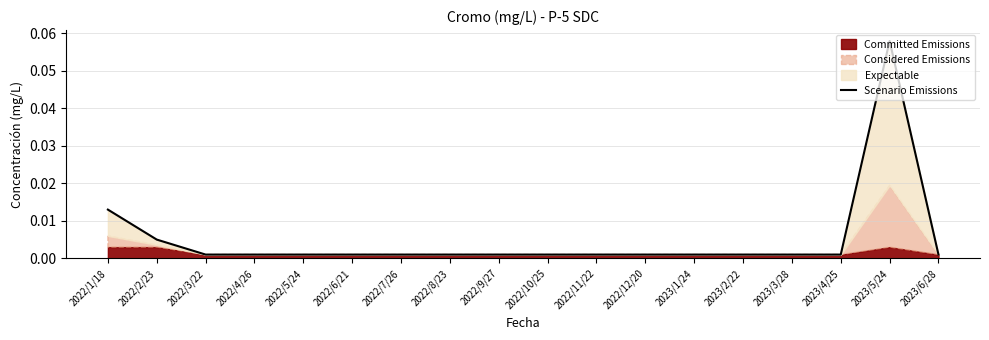

What is the label of the 9th point from the left?

2022/9/27